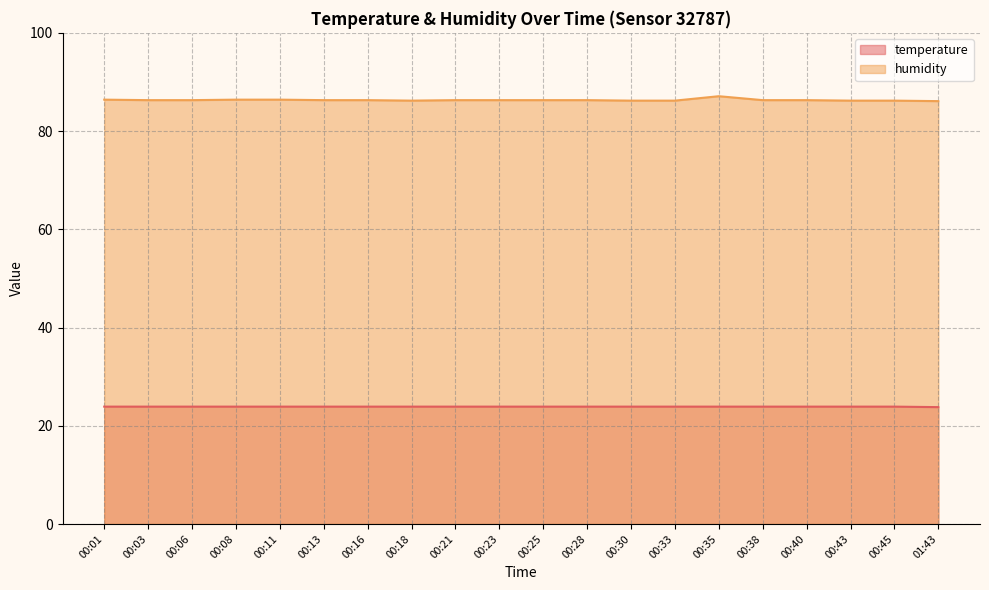

What position from the right is 00:23?

11